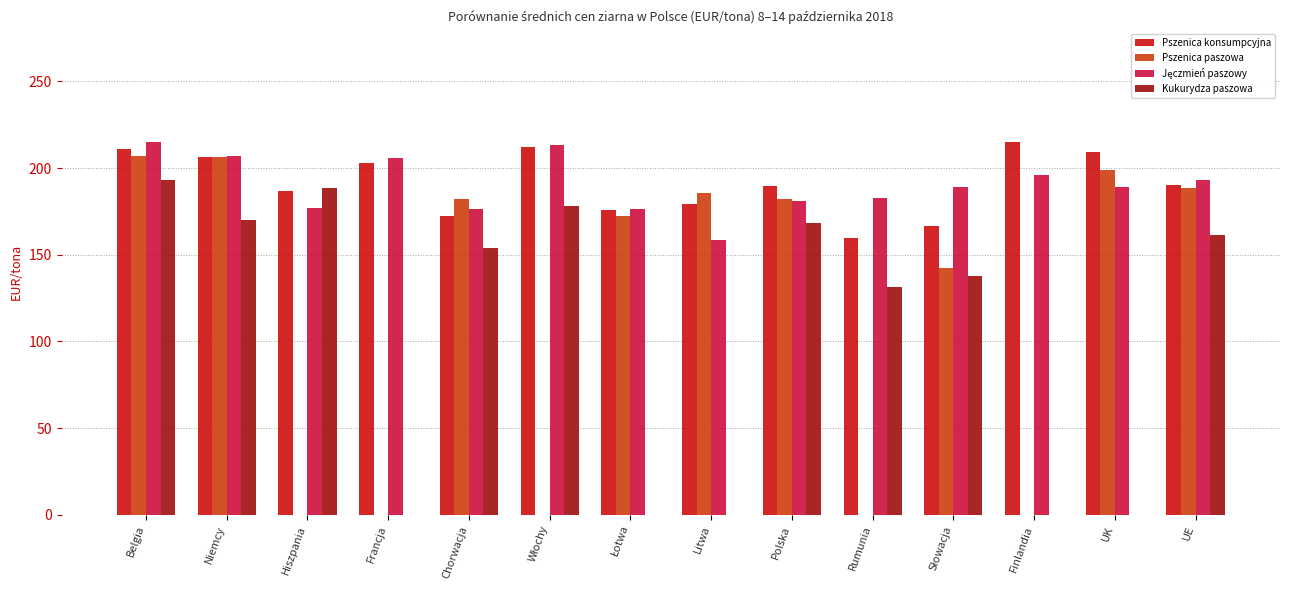

Which series has the largest range (max minus min)?

Pszenica paszowa